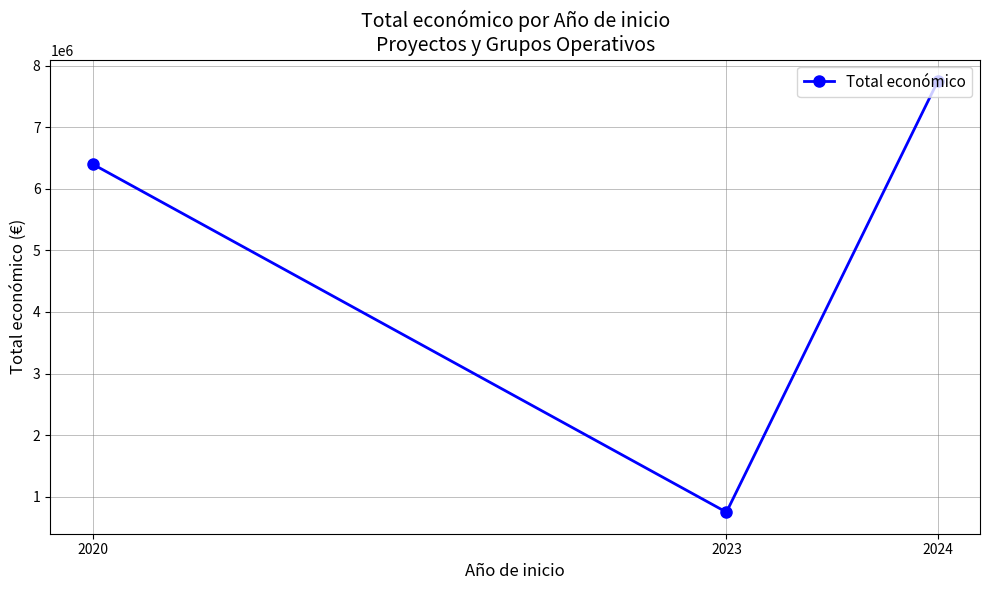

The chart shows a value of 1928714 at 2024. True or false?

False